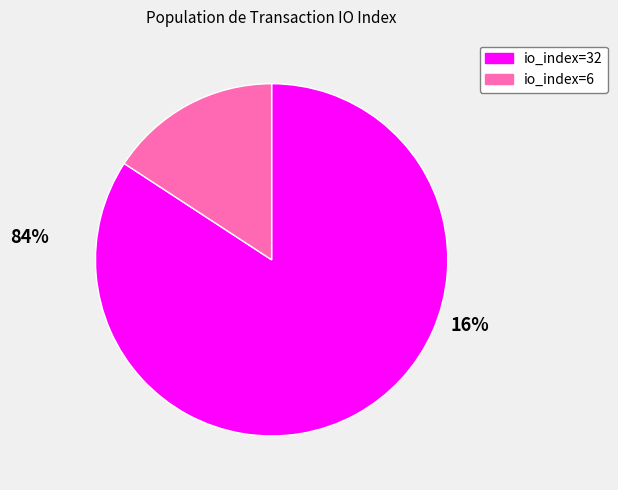

How many segments does this pie chart have?

2